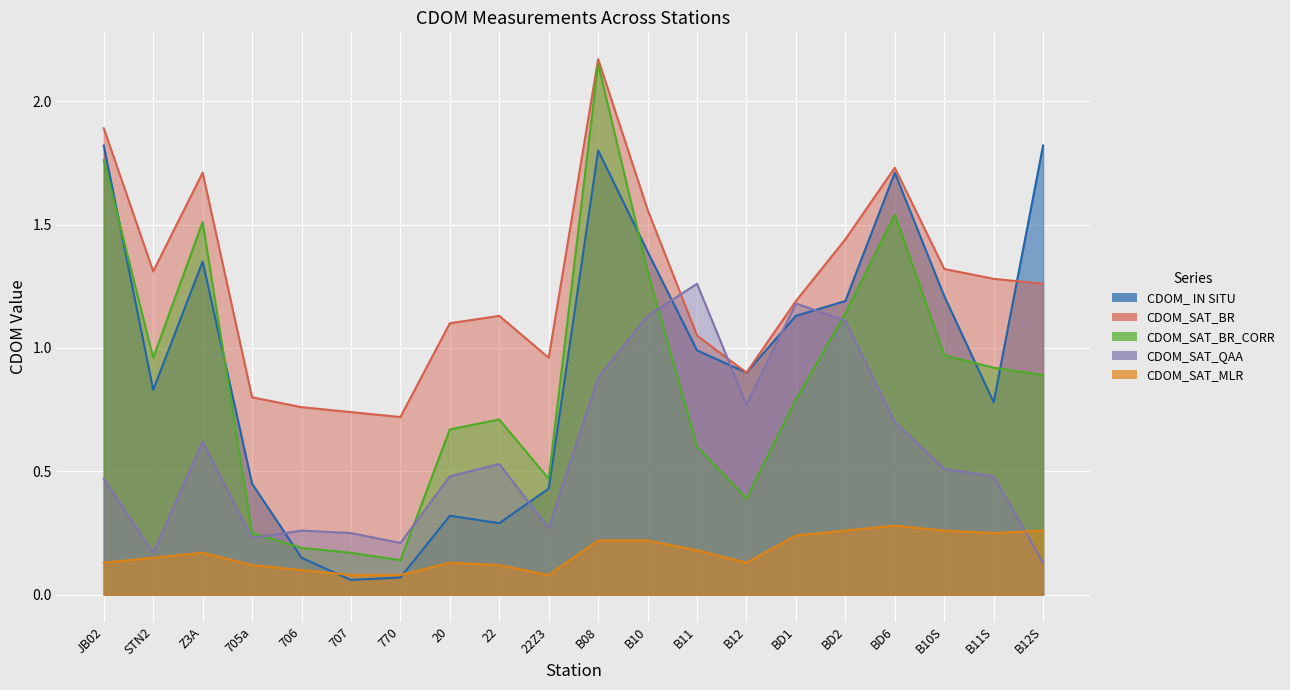

Reading left to right, list all the values displayed in this chart.

CDOM_ IN SITU: JB02=1.8	STN2=0.8	Z3A=1.4	705a=0.5	706=0.1	707=0.1	770=0.1	20=0.3	22=0.3	22Z3=0.4	B08=1.8	B10=1.4	B11=1.0	B12=0.9	BD1=1.1	BD2=1.2	BD6=1.7	B10S=1.2	B11S=0.8	B12S=1.8
CDOM_SAT_BR: JB02=1.9	STN2=1.3	Z3A=1.7	705a=0.8	706=0.8	707=0.7	770=0.7	20=1.1	22=1.1	22Z3=1.0	B08=2.2	B10=1.6	B11=1.1	B12=0.9	BD1=1.2	BD2=1.4	BD6=1.7	B10S=1.3	B11S=1.3	B12S=1.3
CDOM_SAT_BR_CORR: JB02=1.8	STN2=1.0	Z3A=1.5	705a=0.2	706=0.2	707=0.2	770=0.1	20=0.7	22=0.7	22Z3=0.5	B08=2.1	B10=1.3	B11=0.6	B12=0.4	BD1=0.8	BD2=1.1	BD6=1.5	B10S=1.0	B11S=0.9	B12S=0.9
CDOM_SAT_QAA: JB02=0.5	STN2=0.2	Z3A=0.6	705a=0.2	706=0.3	707=0.2	770=0.2	20=0.5	22=0.5	22Z3=0.3	B08=0.9	B10=1.1	B11=1.3	B12=0.8	BD1=1.2	BD2=1.1	BD6=0.7	B10S=0.5	B11S=0.5	B12S=0.1
CDOM_SAT_MLR: JB02=0.1	STN2=0.1	Z3A=0.2	705a=0.1	706=0.1	707=0.1	770=0.1	20=0.1	22=0.1	22Z3=0.1	B08=0.2	B10=0.2	B11=0.2	B12=0.1	BD1=0.2	BD2=0.3	BD6=0.3	B10S=0.3	B11S=0.2	B12S=0.3